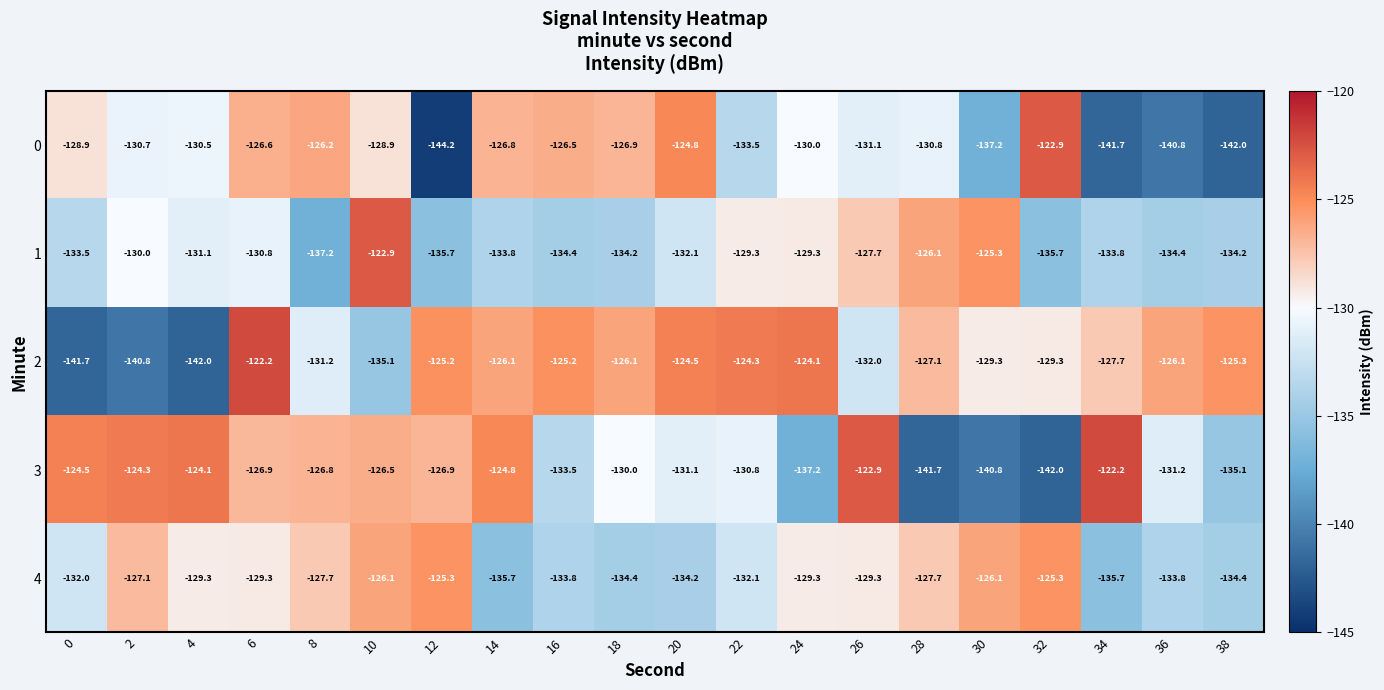

How many distinct data groups are displayed?

5